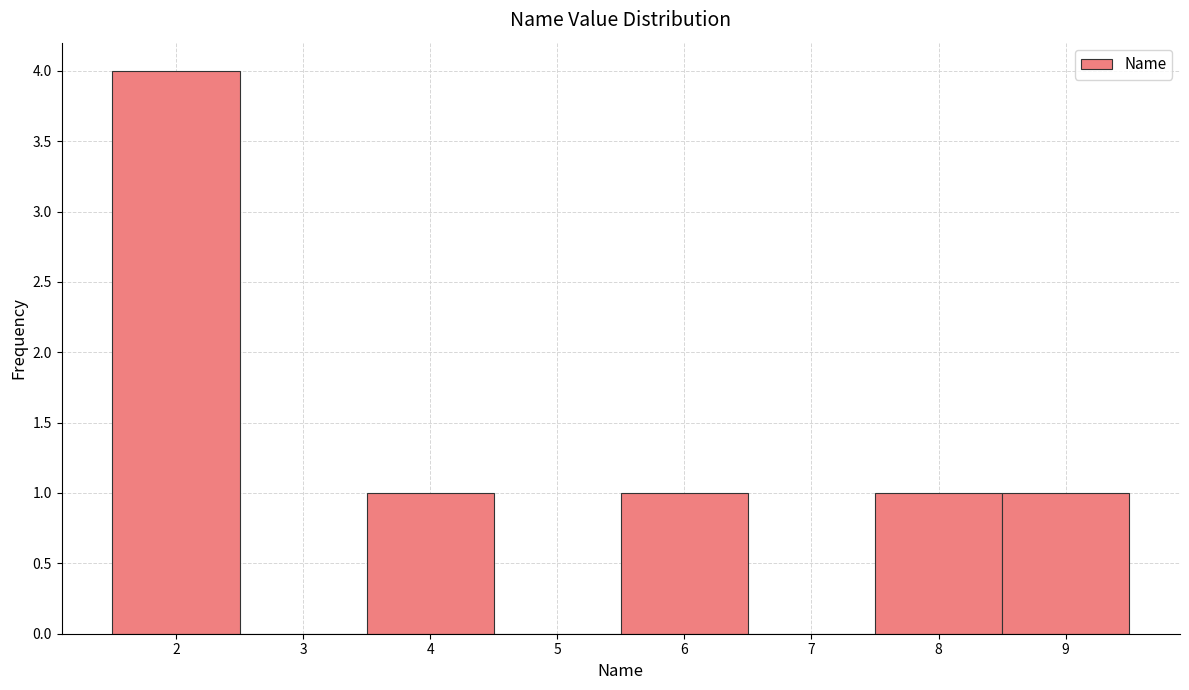

Which range on the x-axis has the tallest bar?

1.5 to 2.5